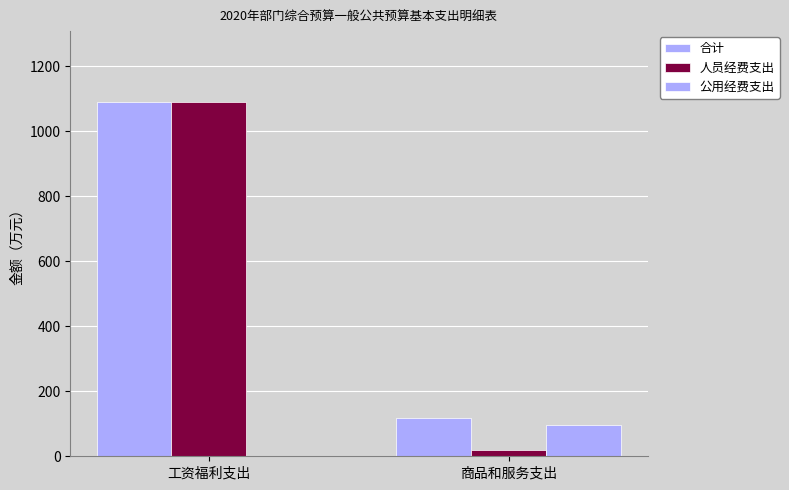

How many data points in 合计 are above 1090?

1